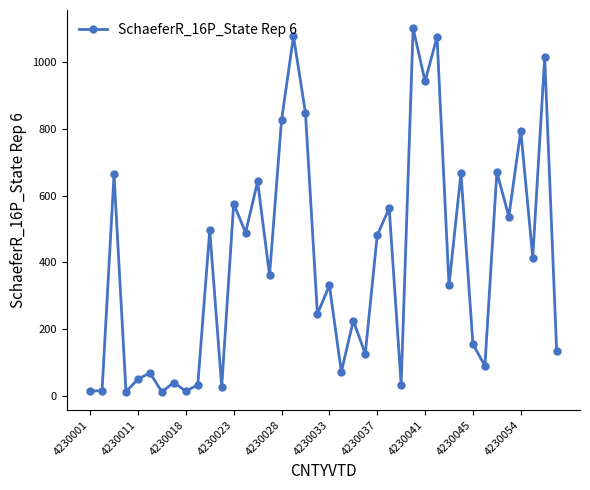

How many lines are shown in the chart?

1